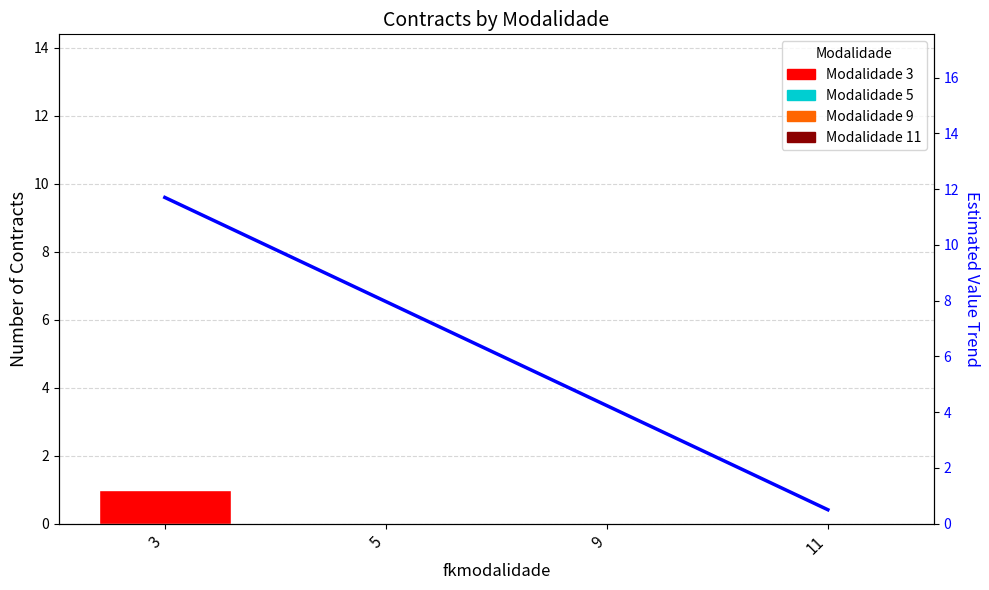

What is the ratio of the value at 3 to the value at 5?

1.5